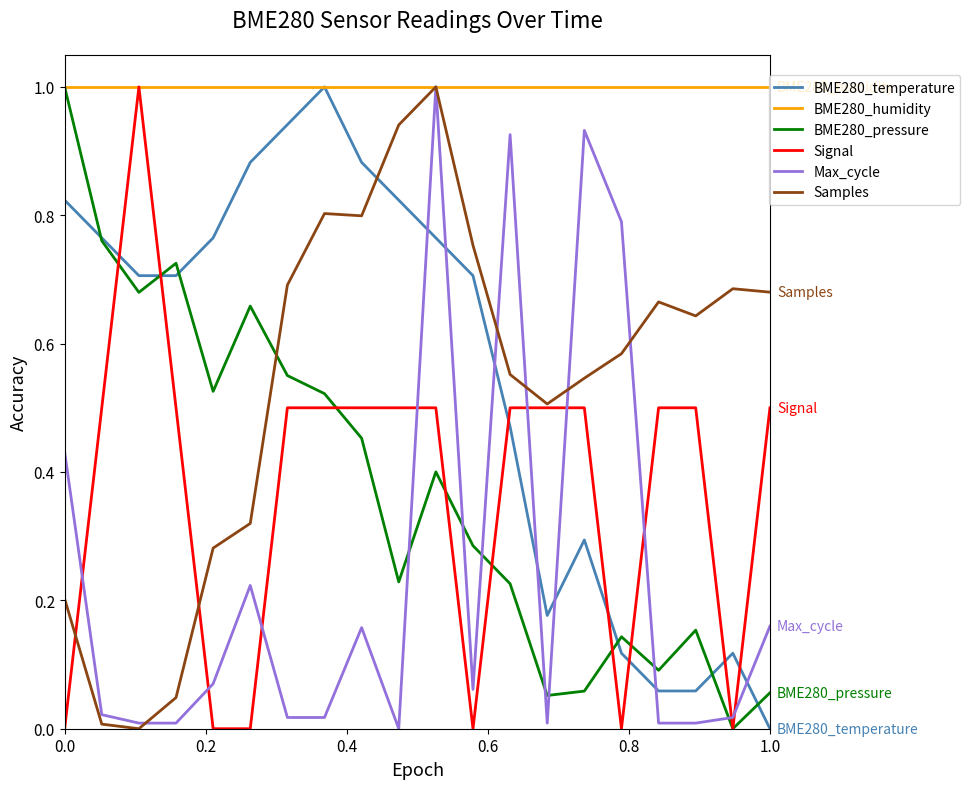

What is the greatest value displayed?

1.0